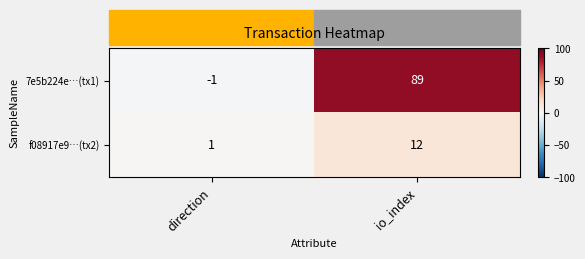

What is the maximum value for 7e5b224e…(tx1)?

89